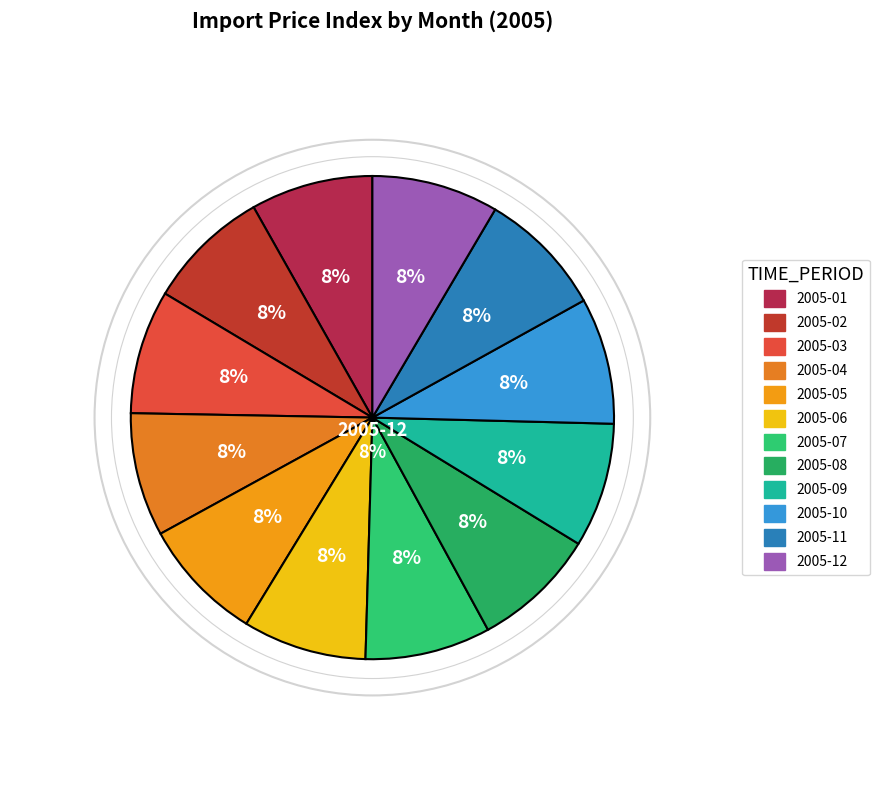

To the nearest percent, what is the average slice percentage?

8%